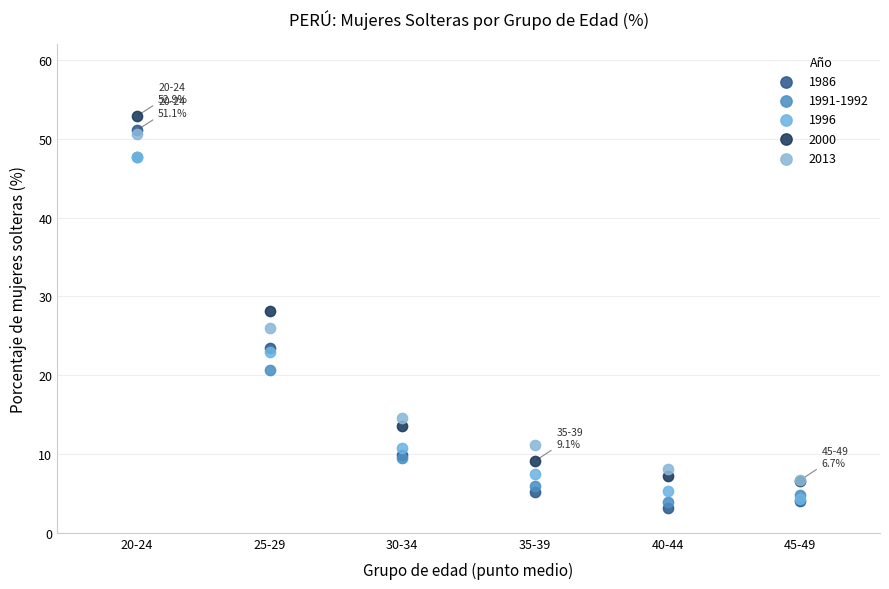

What are all the series names shown in the legend?

1986, 1991-1992, 1996, 2000, 2013